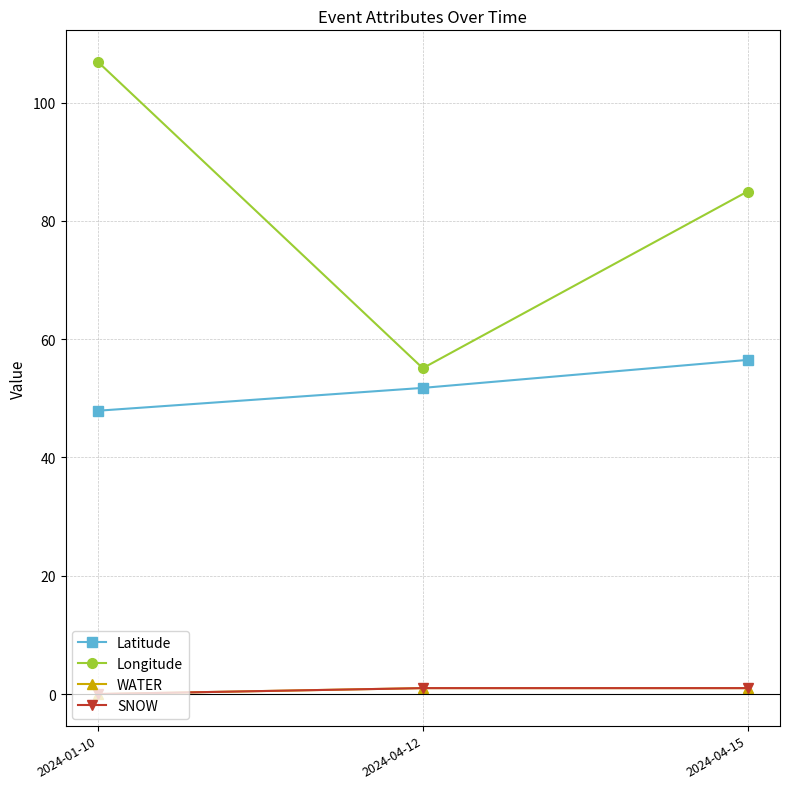

What is the label of the 2nd point from the left?

2024-04-12